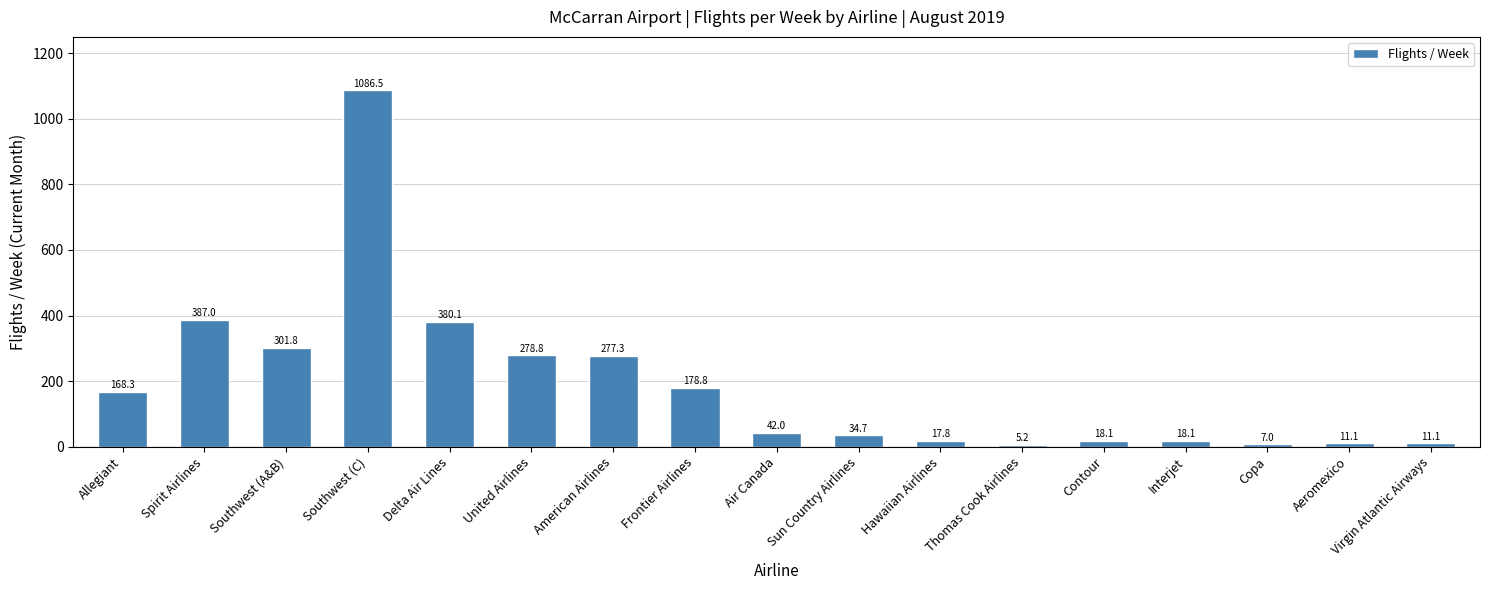

The chart shows a value of 34.7 at Sun Country Airlines. True or false?

True